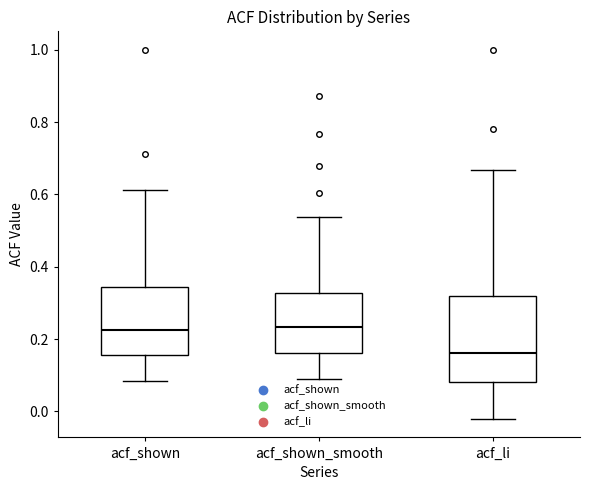

Where does the upper whisker of the box for acf_li end on the y-axis? The values are not printed on the chart, so give them approximately, as read against the axis.

0.66